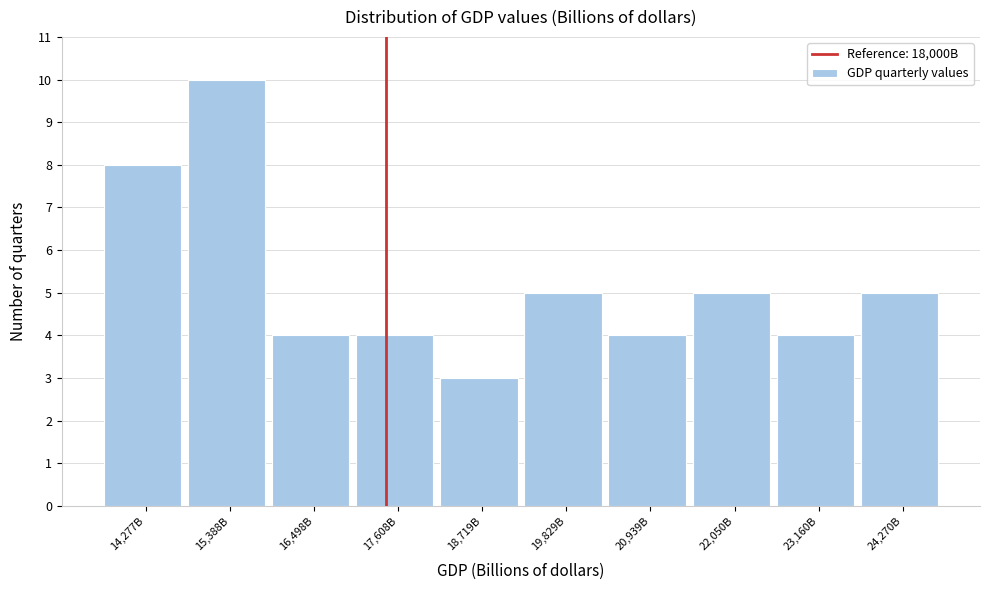

Reading left to right, extract all data points from this chart.

14,277B=8	15,388B=10	16,498B=4	17,608B=4	18,719B=3	19,829B=5	20,939B=4	22,050B=5	23,160B=4	24,270B=5